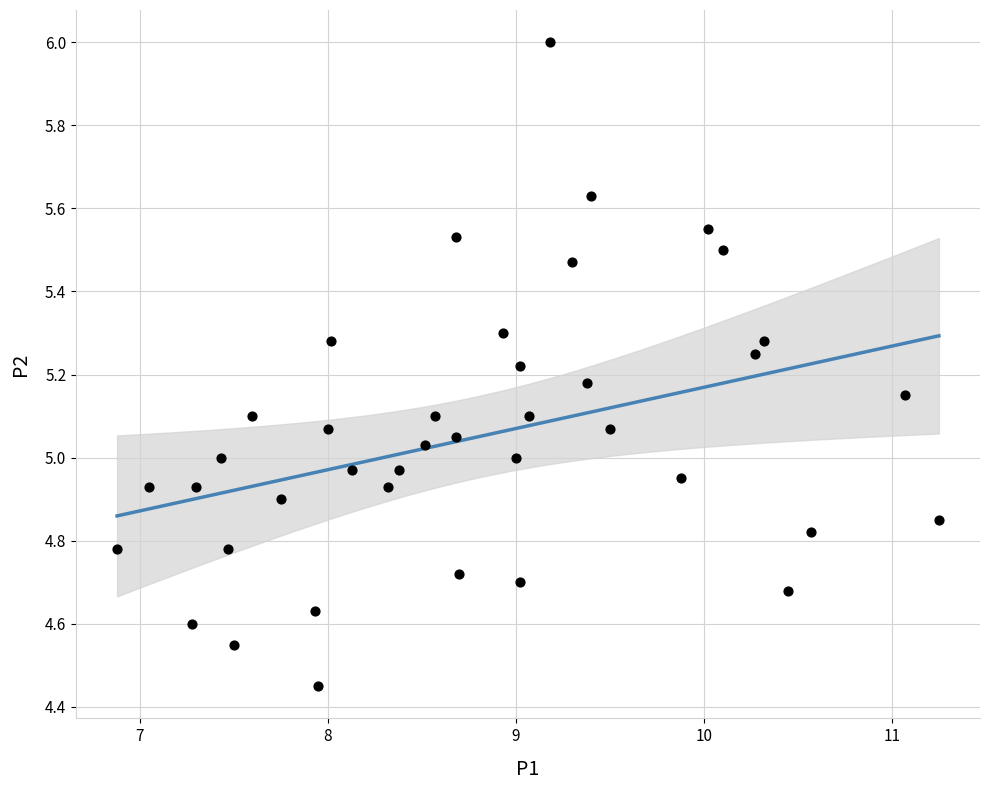

What is the range of X values (max minus min)?

4.4